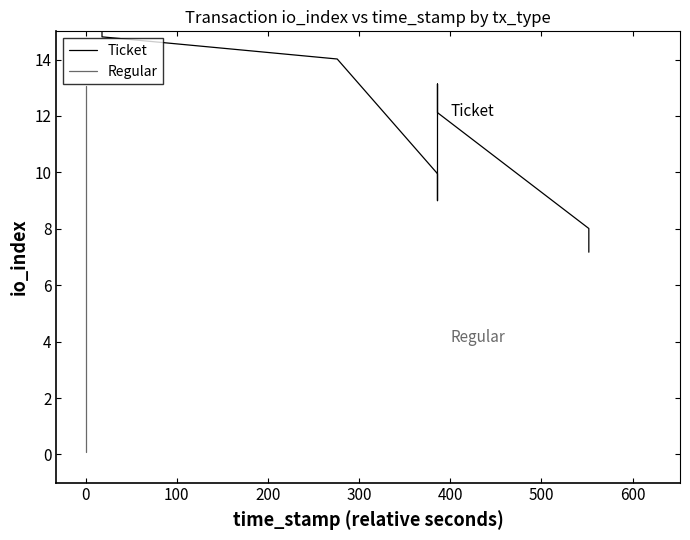

Which series has the largest range (max minus min)?

Regular